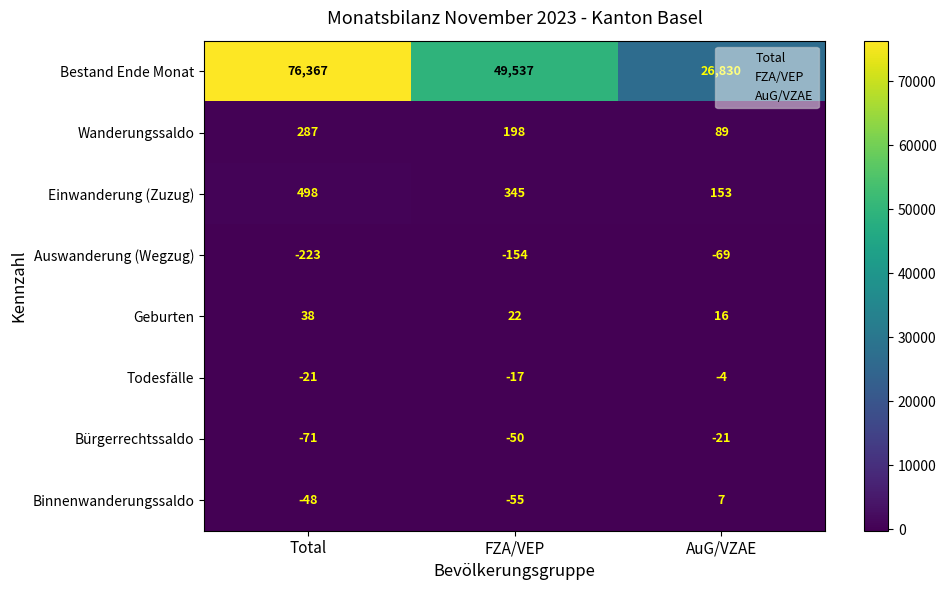

What is the difference between the maximum and minimum values in the Auswanderung (Wegzug) series?

154